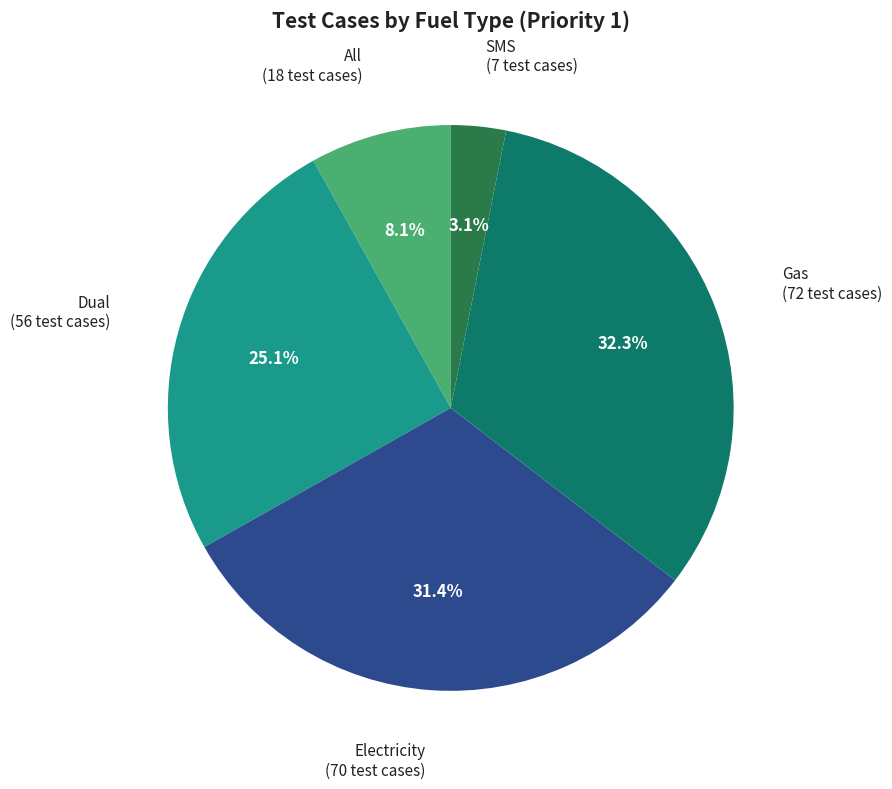

Is there a majority slice in this chart?

No